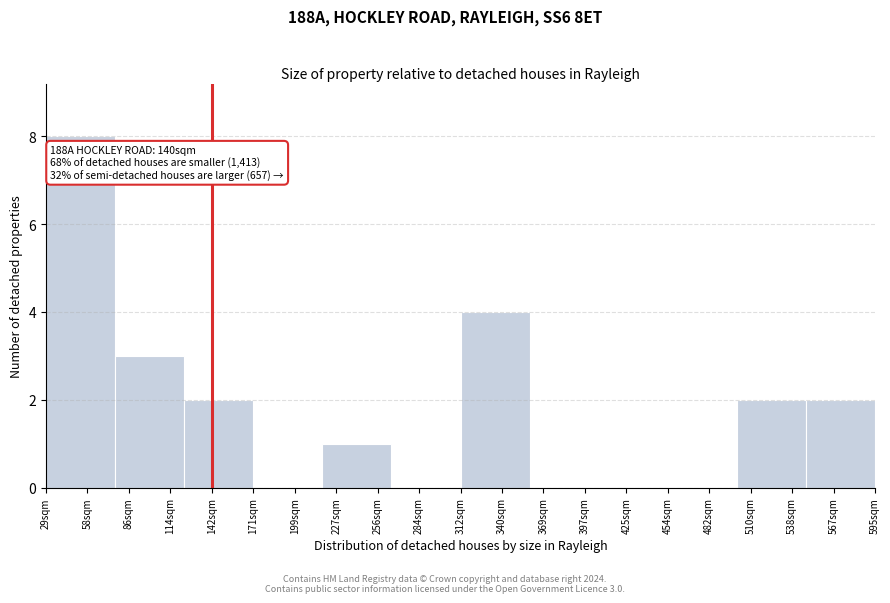

Which range on the x-axis has the tallest bar?

30 to 75